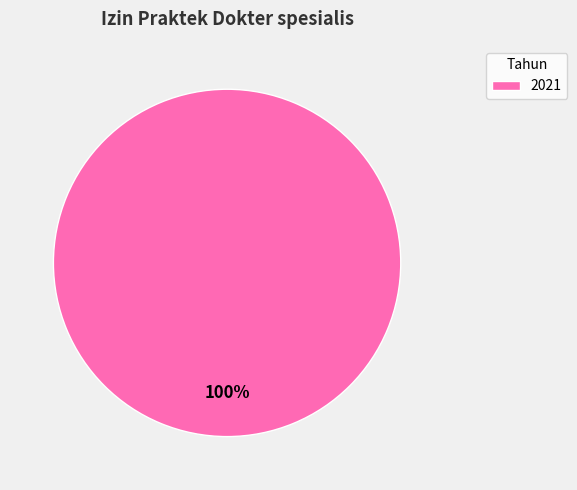

Count the number of slices in the pie.

1